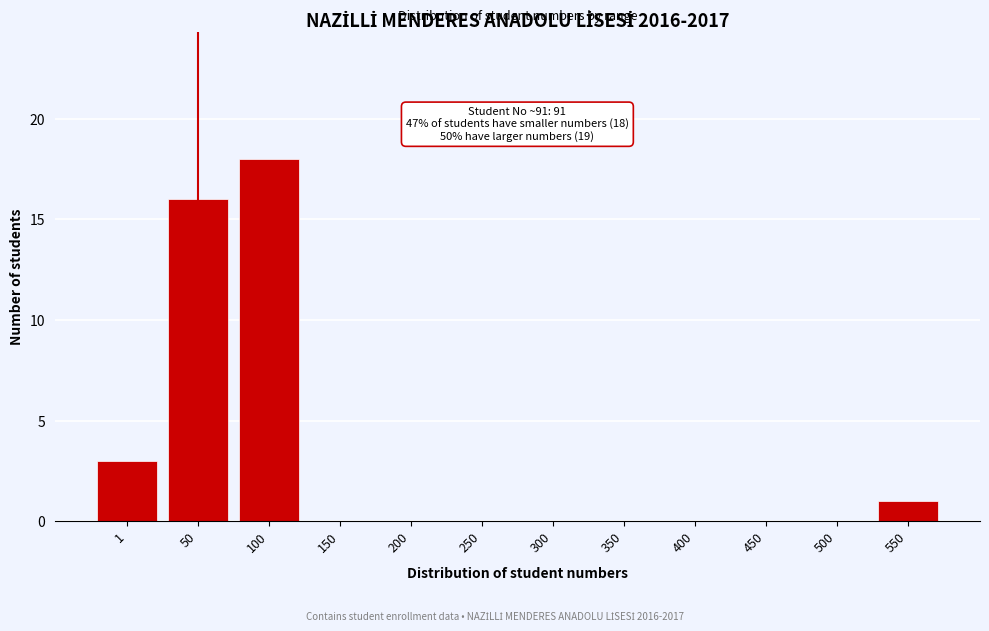

Reading right to left, what are all the values shown in this chart?

550=1	500=0	450=0	400=0	350=0	300=0	250=0	200=0	150=0	100=18	50=16	1=3